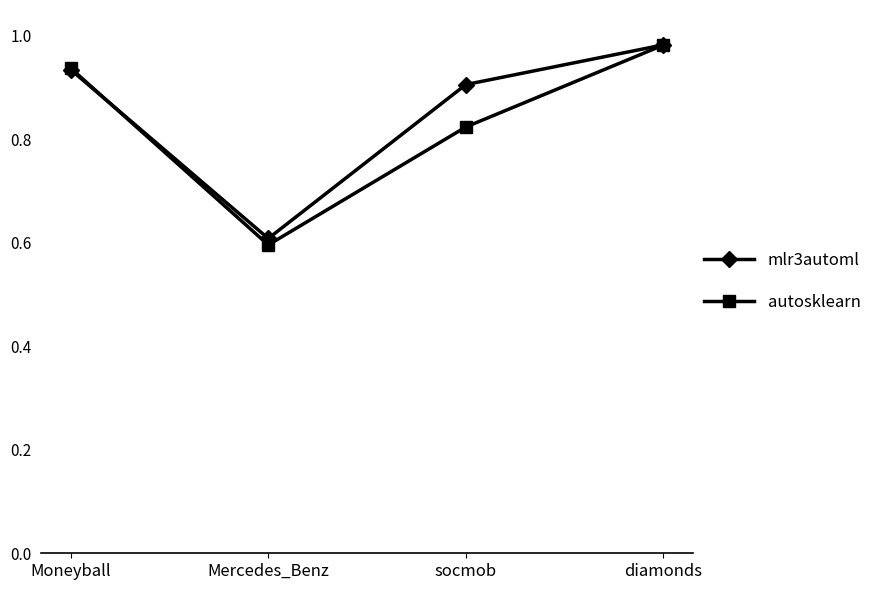

At how many categories does at least one series exceed 0?

4